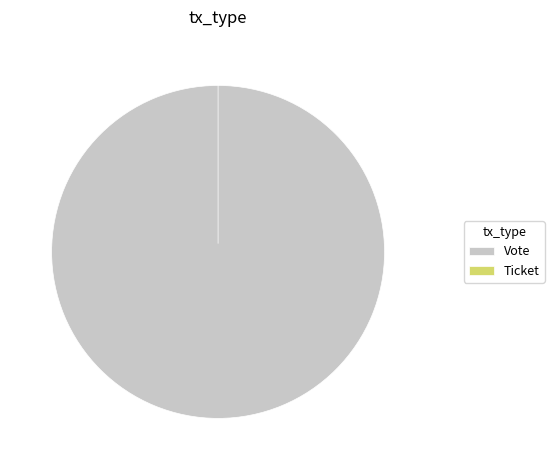

Between Vote and Ticket, which is larger?

Vote